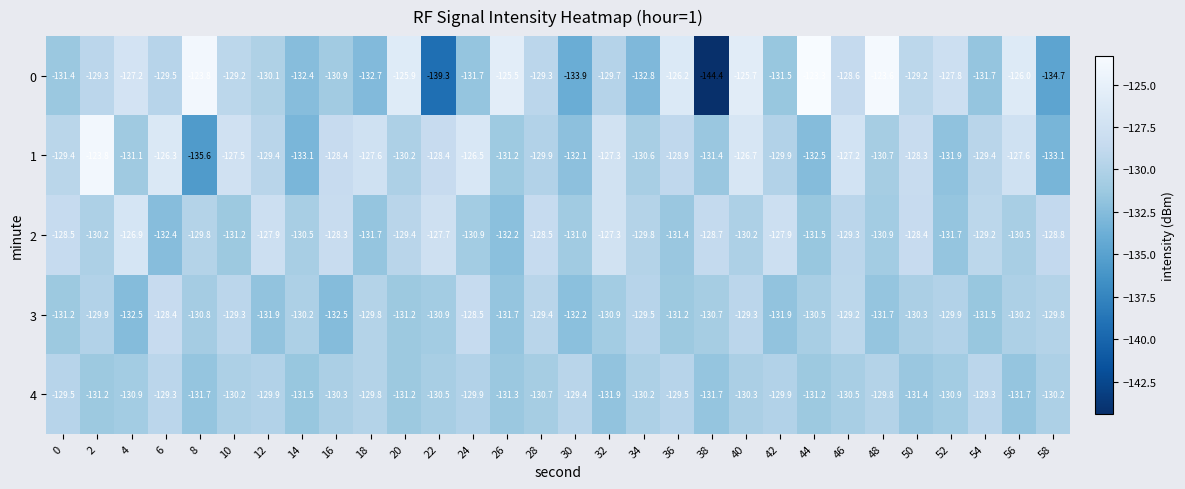

At which category is the sum across all series the highest?

40